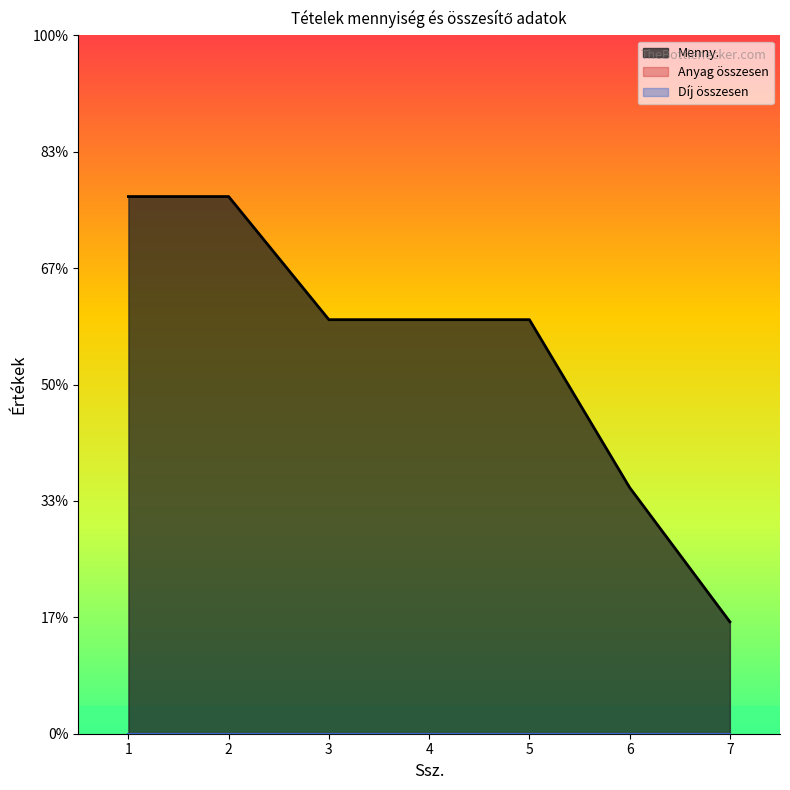

True or false: Díj összesen and Menny. cross at least once.

False